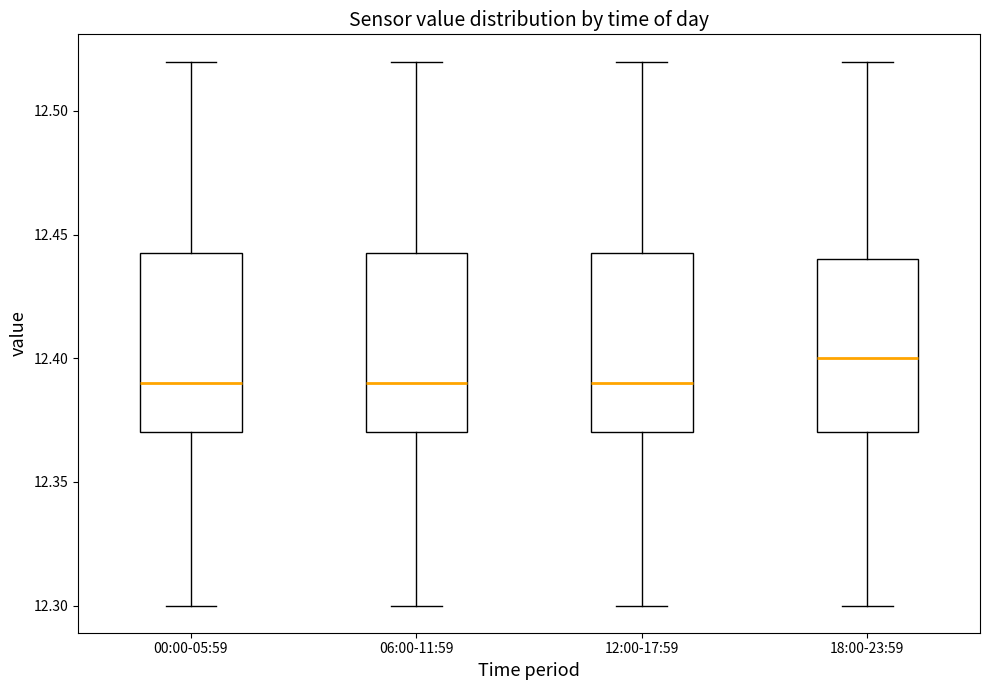

Reading left to right, read every box against the y-axis: the position of its median line, the range the box covers, and the ends of its whiskers. The values are not printed on the chart, so give them approximately, as read against the axis.

00:00-05:59: median 12.390, box 12.370 to 12.445, whiskers 12.300 to 12.520
06:00-11:59: median 12.390, box 12.370 to 12.445, whiskers 12.300 to 12.520
12:00-17:59: median 12.390, box 12.370 to 12.445, whiskers 12.300 to 12.520
18:00-23:59: median 12.400, box 12.370 to 12.440, whiskers 12.300 to 12.520